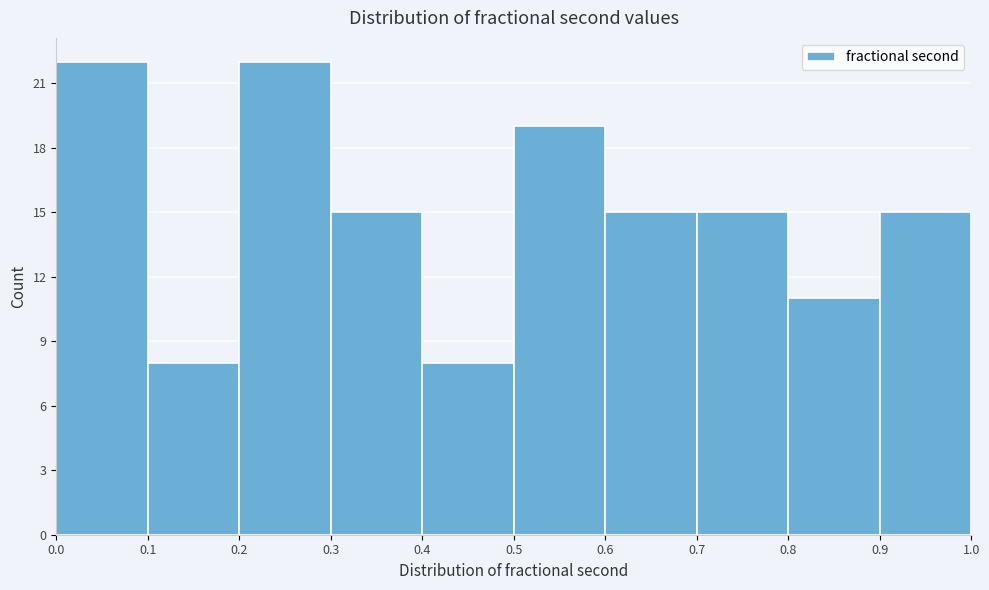

What is the height of the bar covering 0.7 to 0.8 on the x-axis? The values are not printed on the chart, so give them approximately, as read against the axis.

15